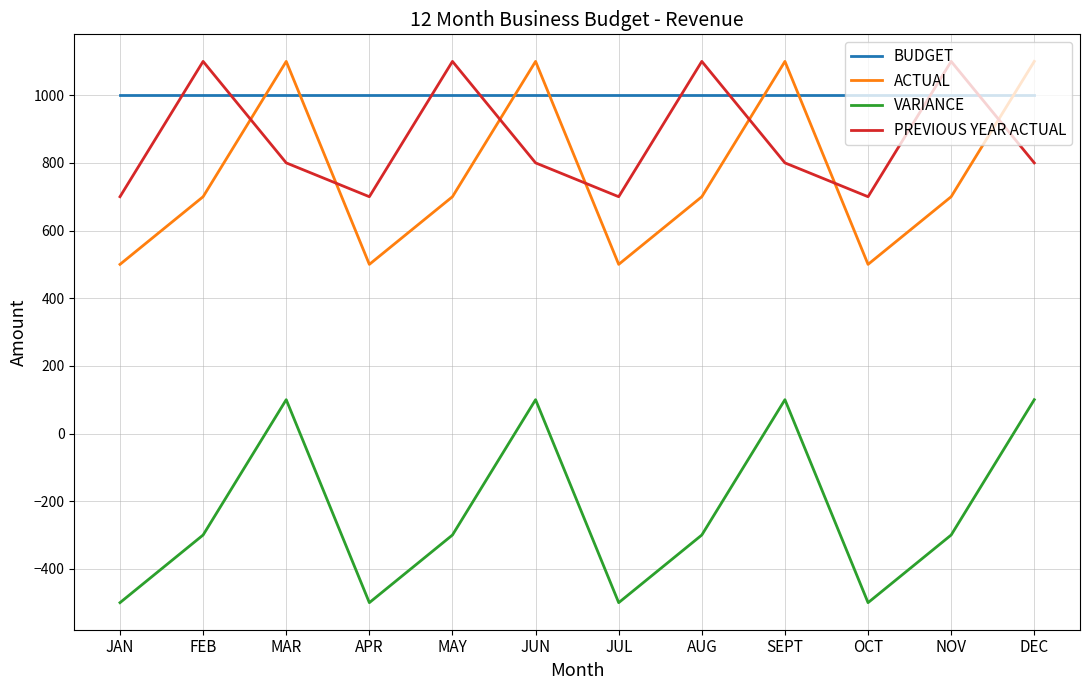

What is the sum of the PREVIOUS YEAR ACTUAL values at NOV and JUN?

1900